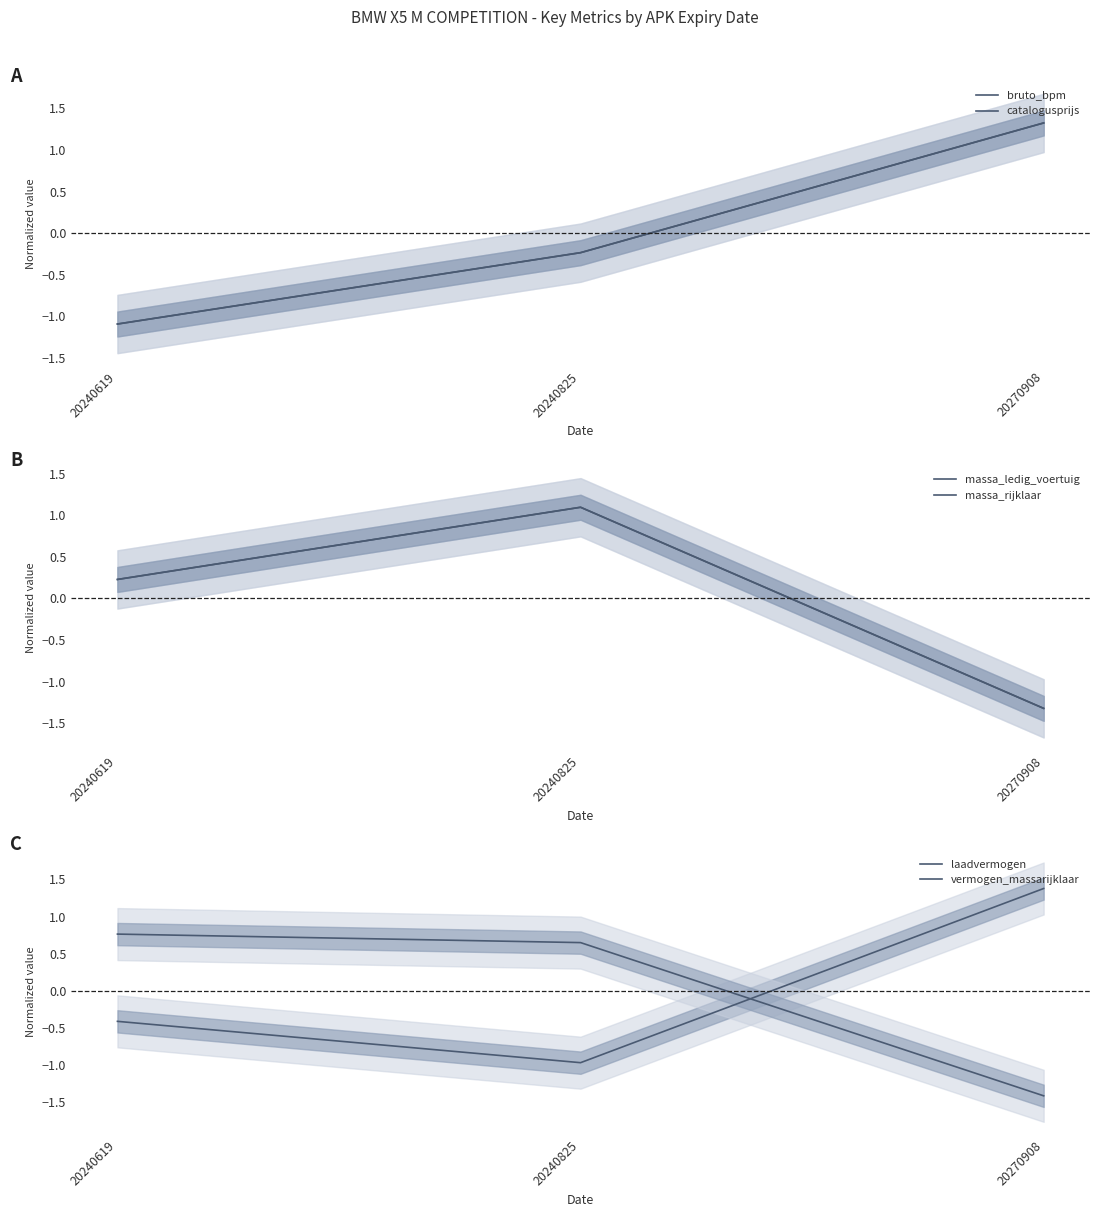

How many positive values does the massa_rijklaar series have?

2